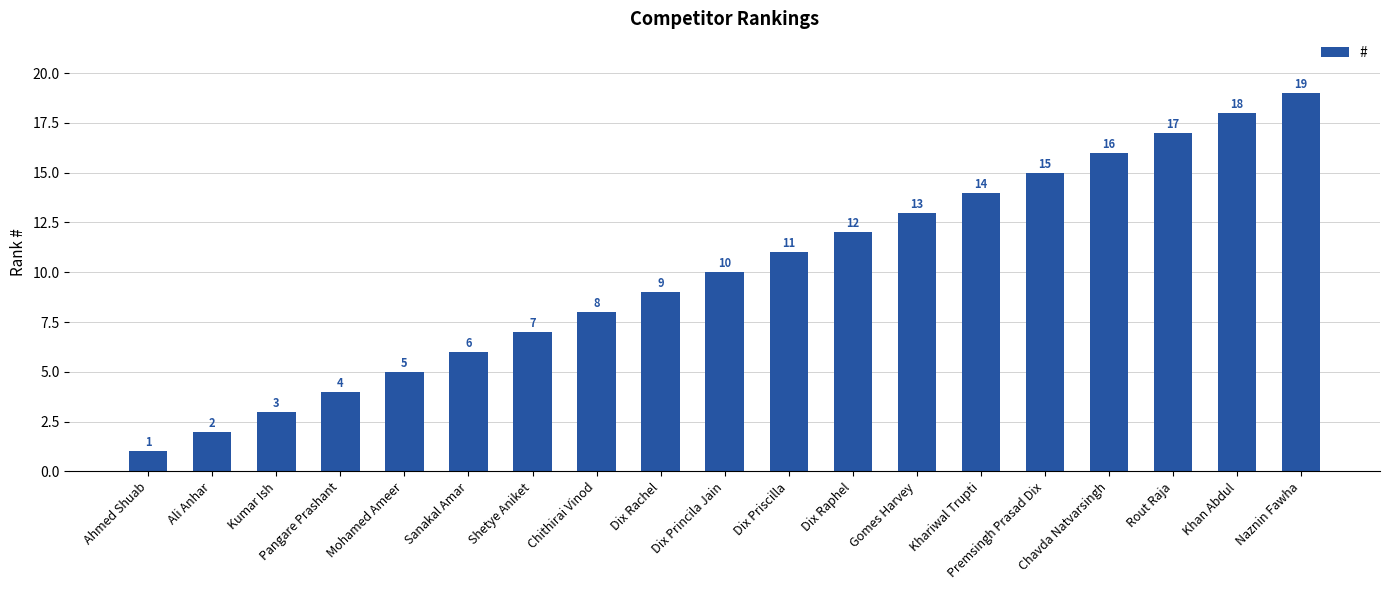

List the labels in order of value, largest first.

Naznin Fawha, Khan Abdul, Rout Raja, Chavda Natvarsingh, Premsingh Prasad Dix, Khariwal Trupti, Gomes Harvey, Dix Raphel, Dix Priscilla, Dix Princila Jain, Dix Rachel, Chithirai Vinod, Shetye Aniket, Sanakal Amar, Mohamed Ameer, Pangare Prashant, Kumar Ish, Ali Anhar, Ahmed Shuab